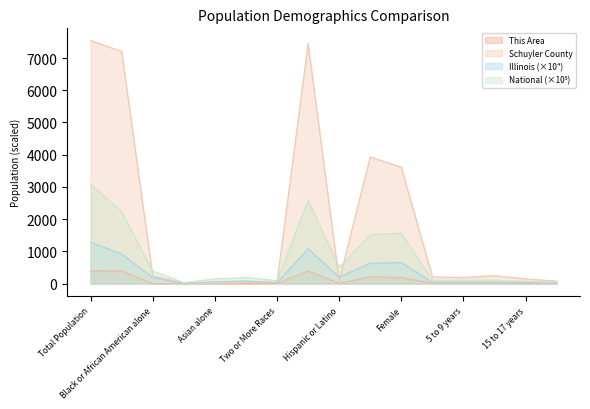

True or false: Illinois and National cross at least once.

False